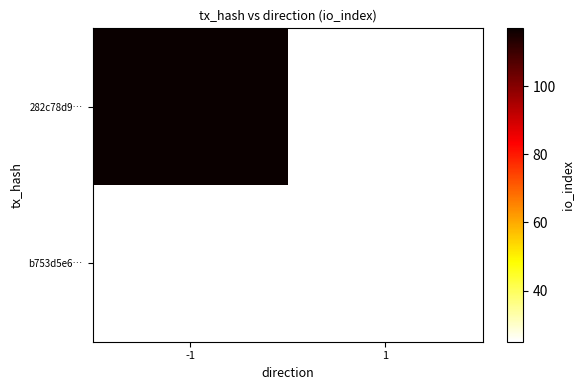

Rank the series by their maximum value, from highest to lowest.

282c78d9…, b753d5e6…